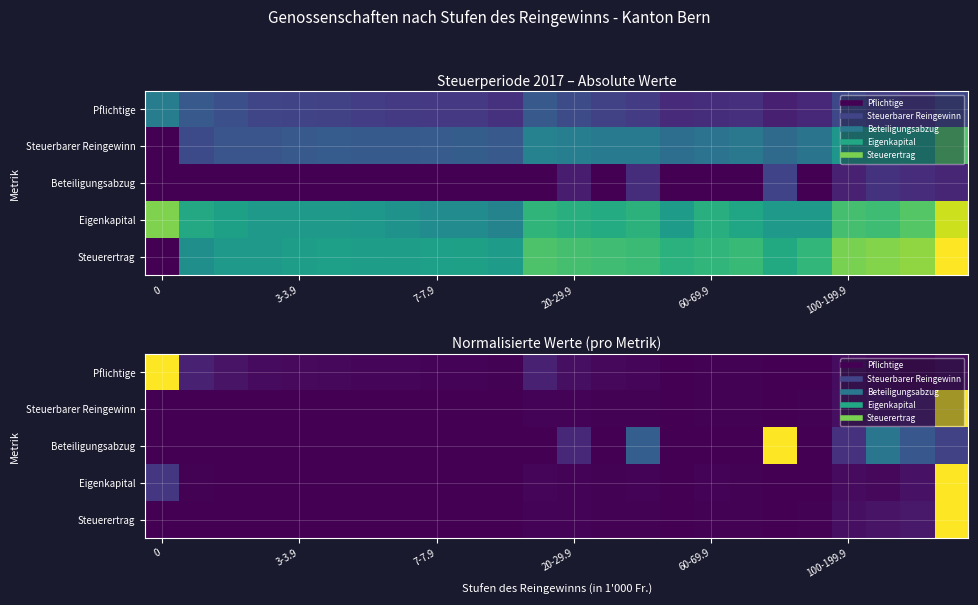

What is the highest value of the Steuerertrag series?

1.0